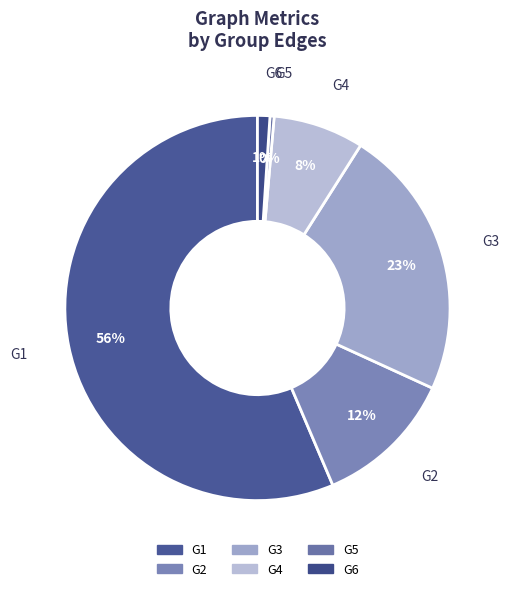

Which has a higher value, G3 or G1?

G1